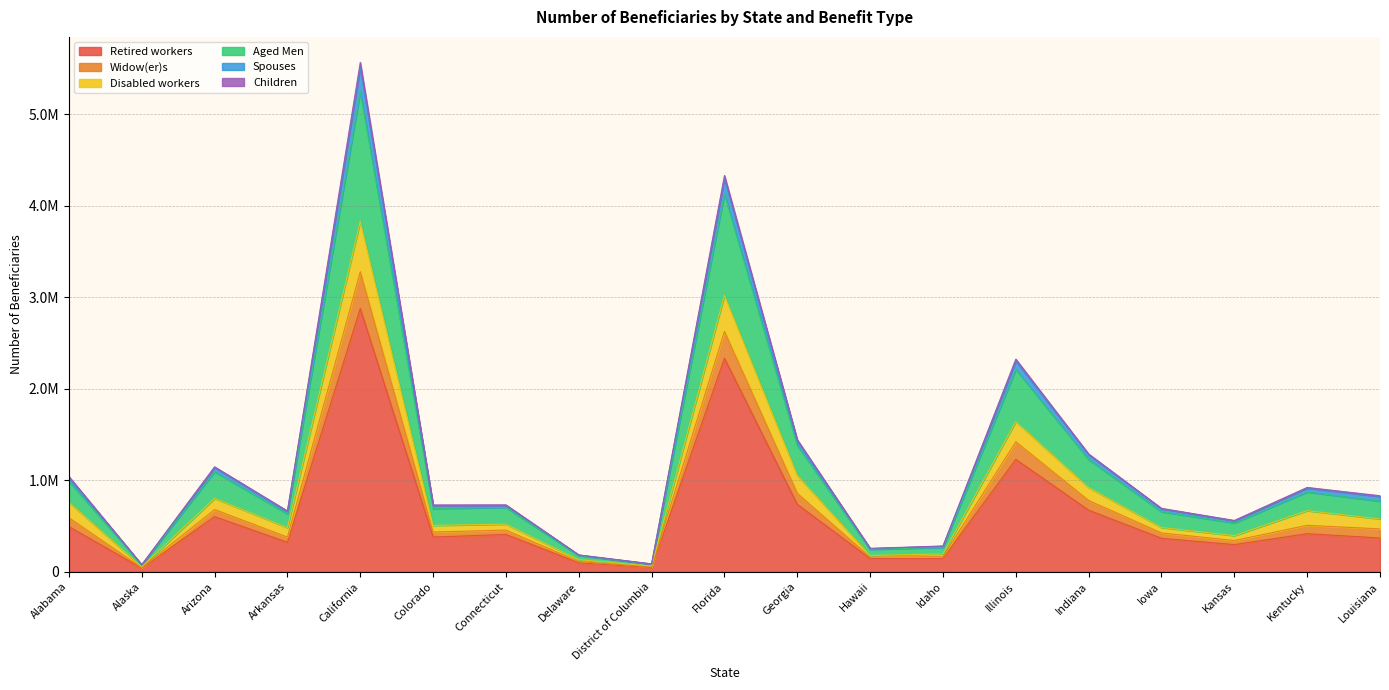

What position from the left is Arizona?

3